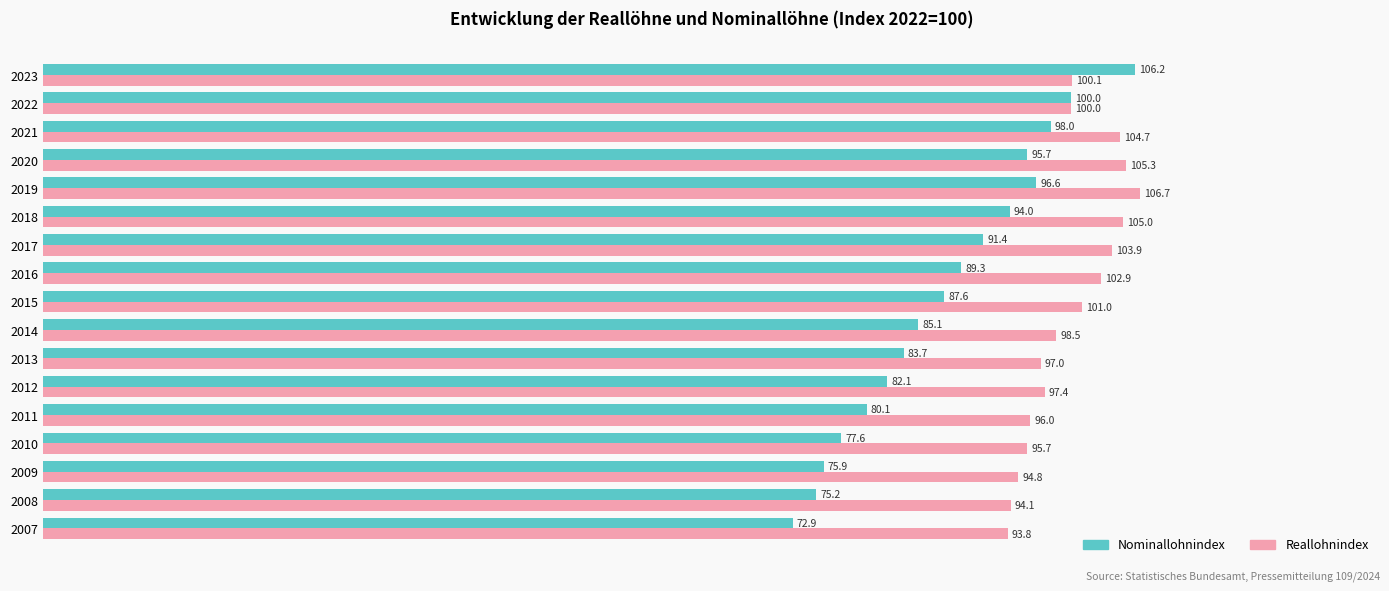

What is the difference between the maximum and minimum values in the Nominallohnindex series?

33.3